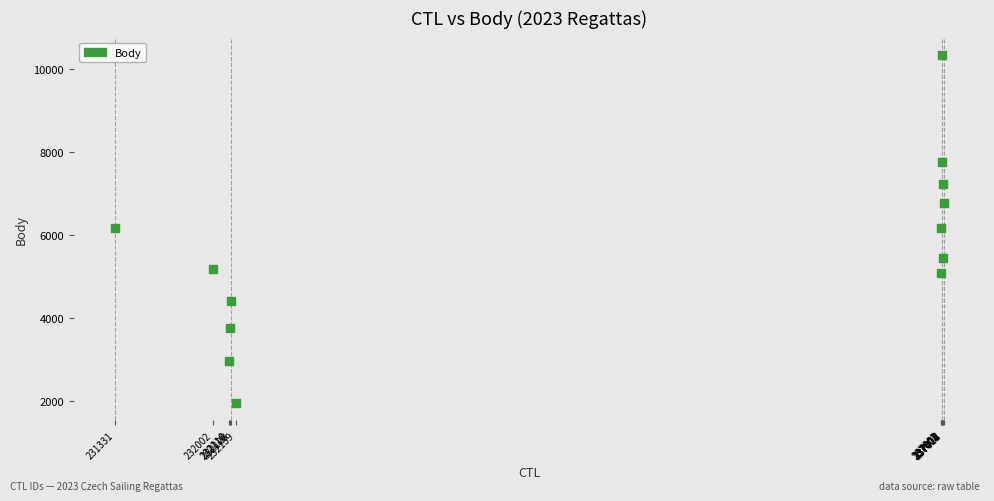

What is the range of X values (max minus min)?

5687